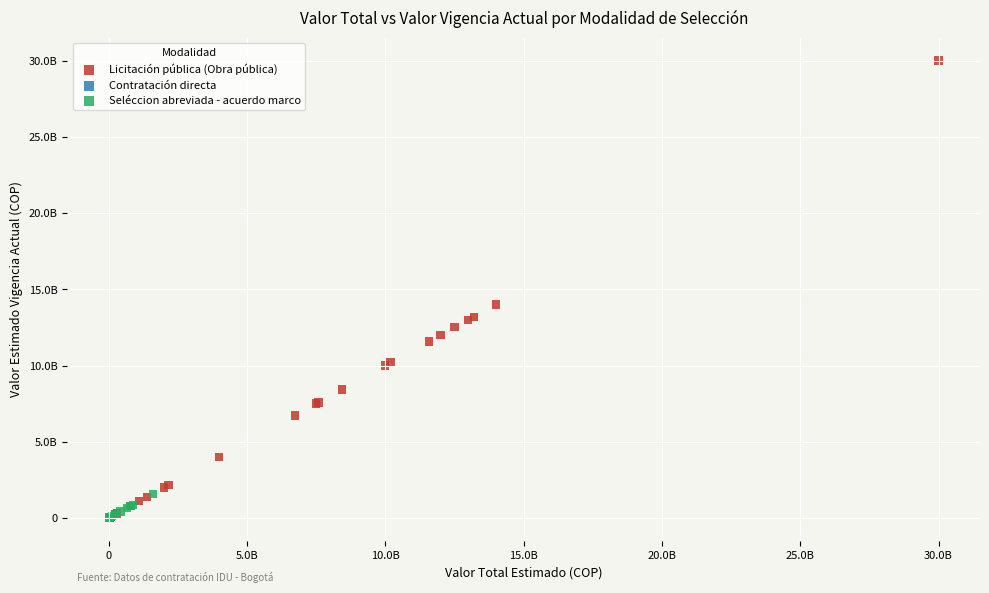

What are all the series names shown in the legend?

Licitación pública (Obra pública), Contratación directa, Seléccion abreviada - acuerdo marco